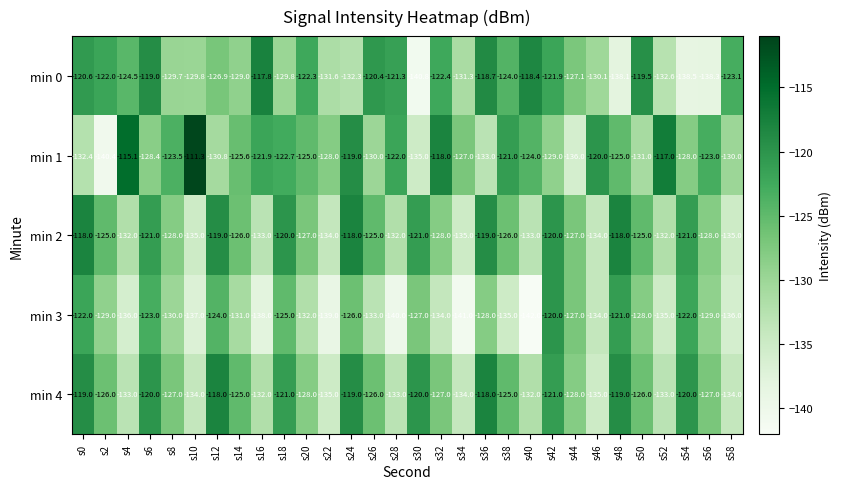

Which series has the largest range (max minus min)?

min 1